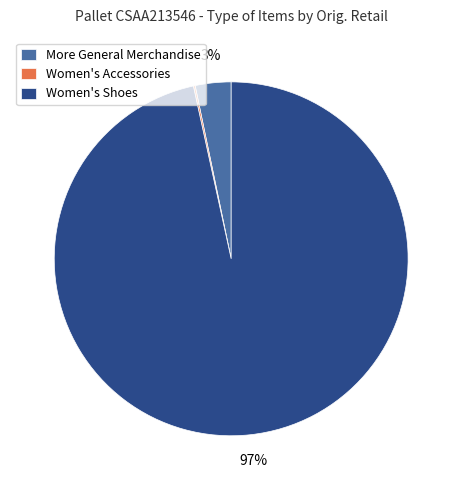

To the nearest percent, what is the combined percentage of Women's Shoes and More General Merchandise?

100%